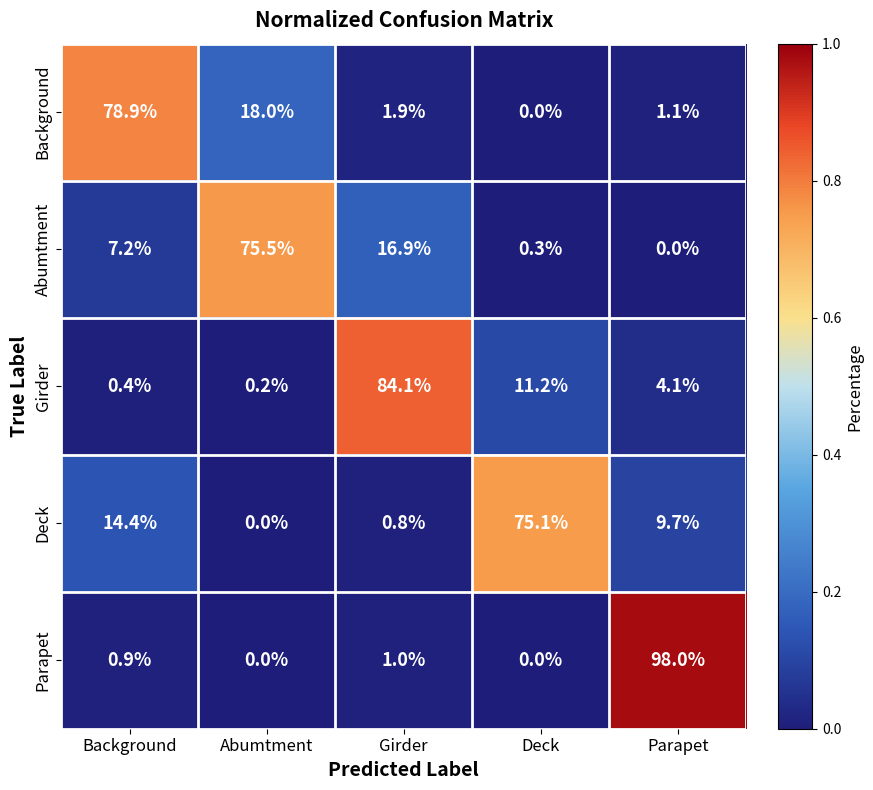

What is the difference between the highest and lowest values at Parapet?

98.0